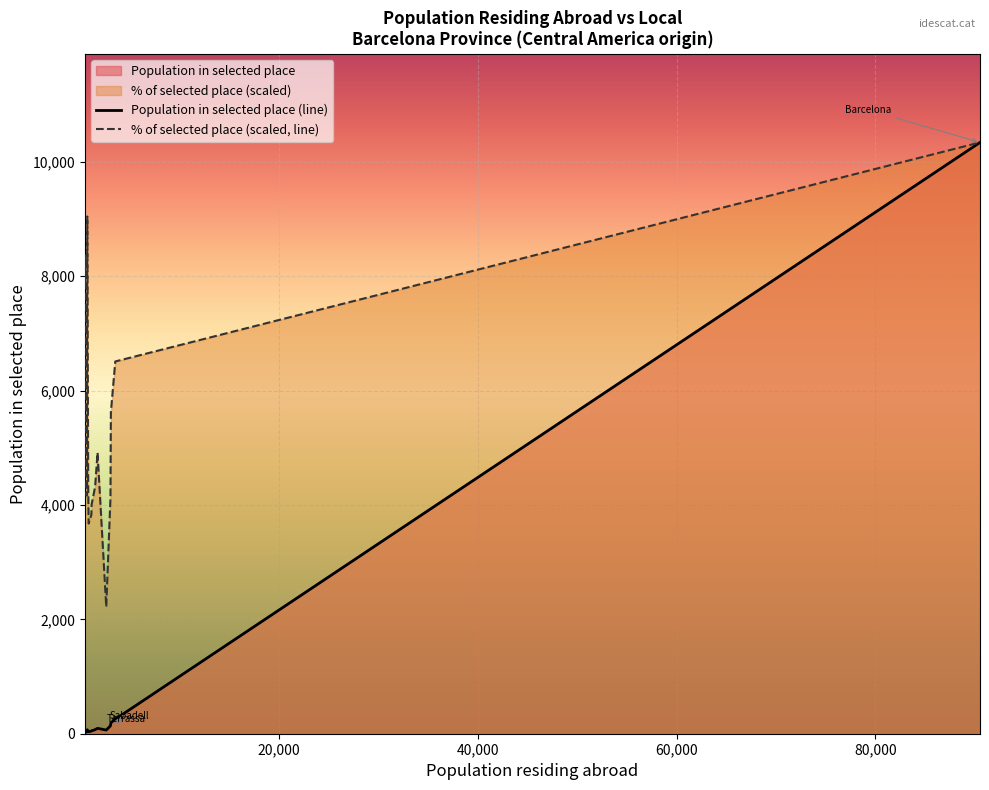

How many lines are shown in the chart?

2